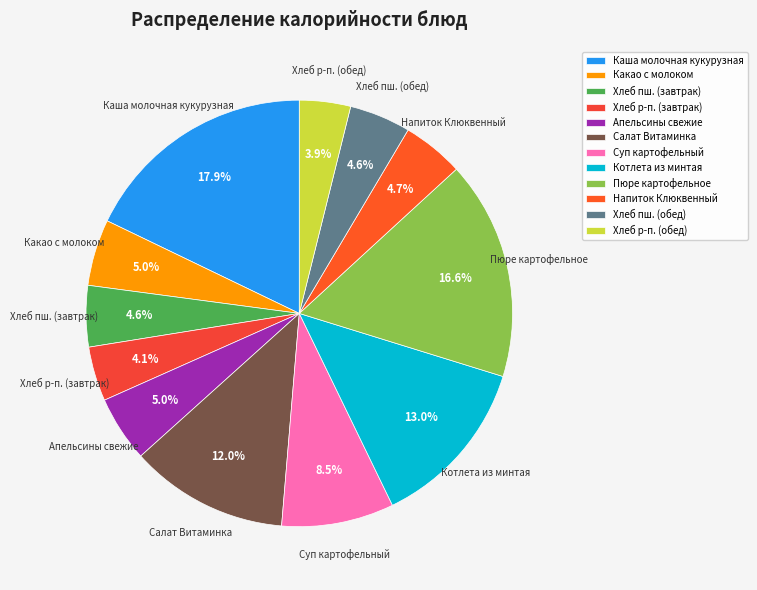

Is it true that Пюре картофельное is 30% of the pie?

False